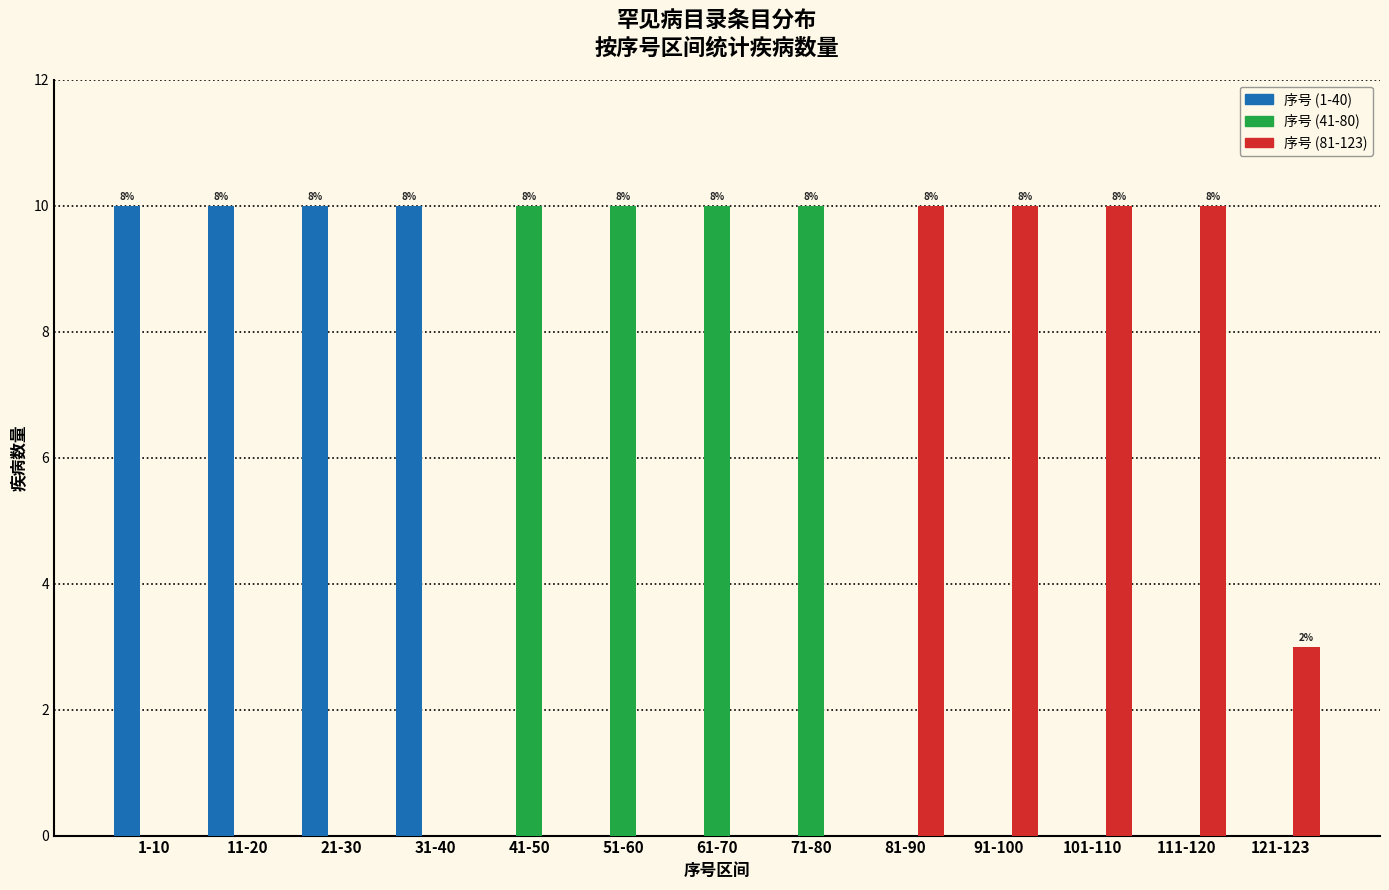

The value of 序号 (41-80) at 11-20 is 4. True or false?

False